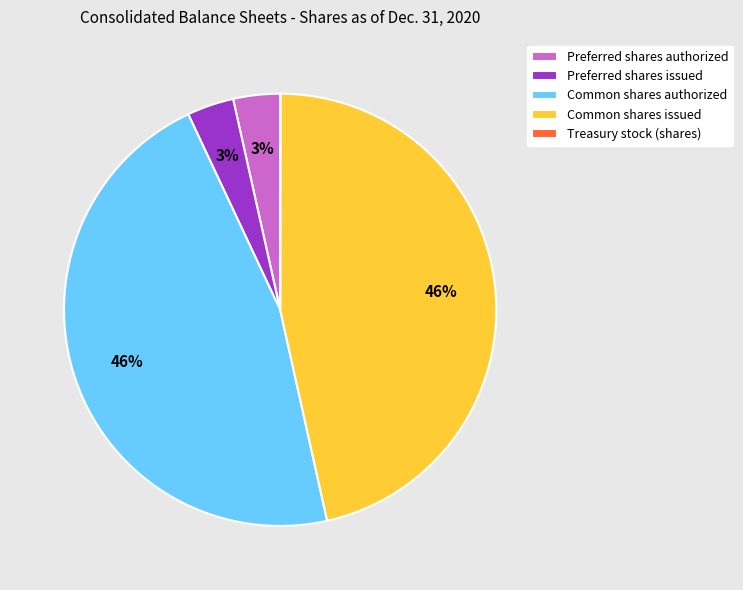

Do Common shares issued and Common shares authorized together represent more than half of the pie?

Yes